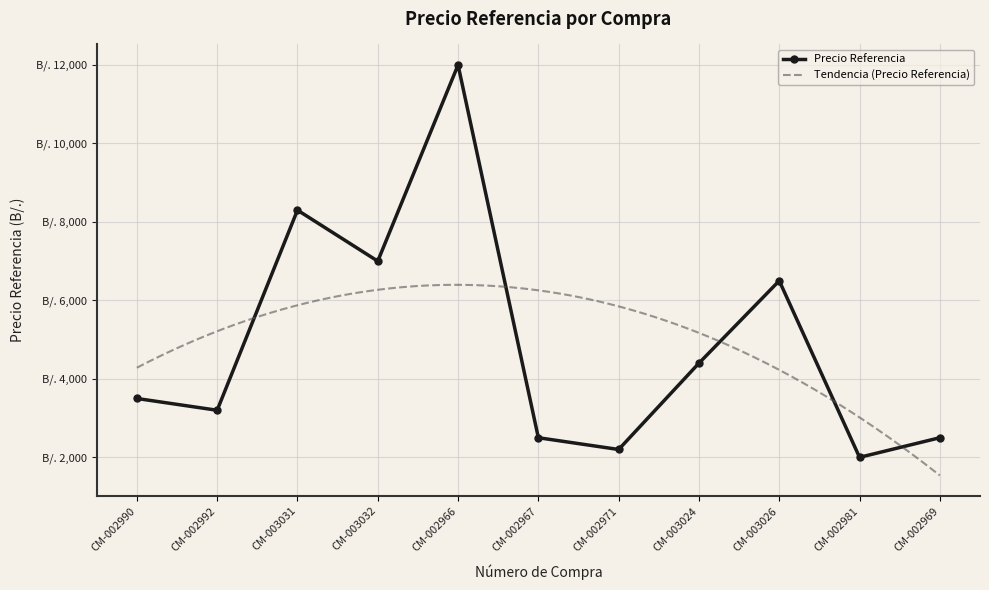

What is the ratio of the value at CM-003024 to the value at CM-003032?

0.6